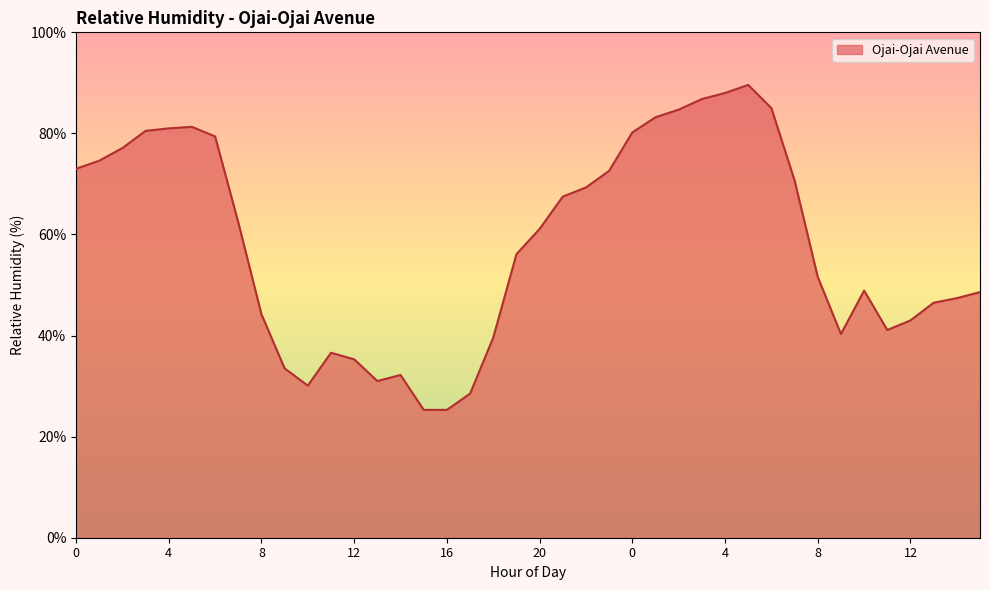

What is the difference between the maximum and minimum values?

64.3